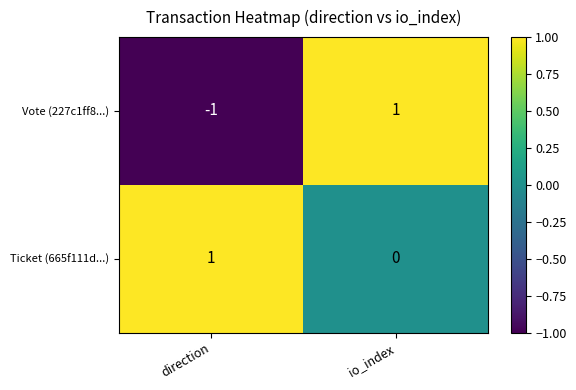

List the series in order of their overall mean, lowest first.

Vote (227c1ff8...), Ticket (665f111d...)